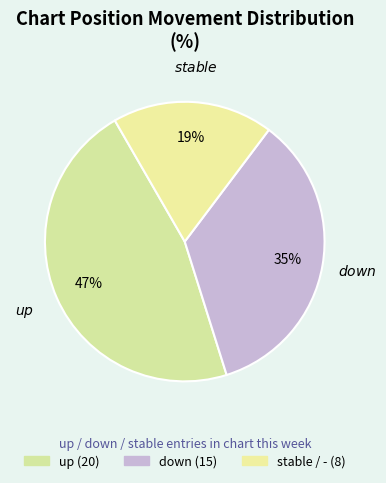

Count the number of slices in the pie.

3